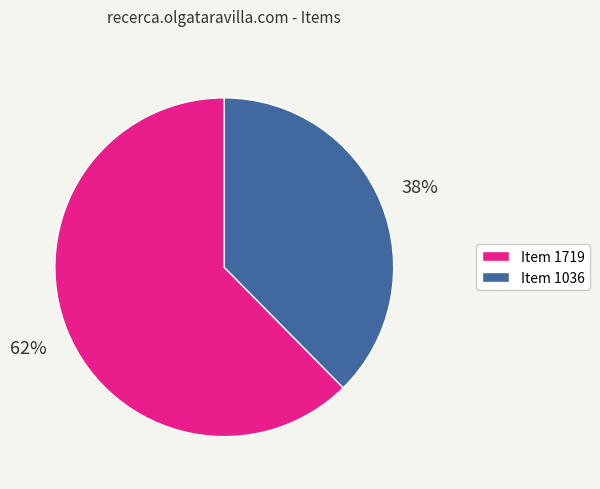

Which category accounts for the majority?

Item 1719